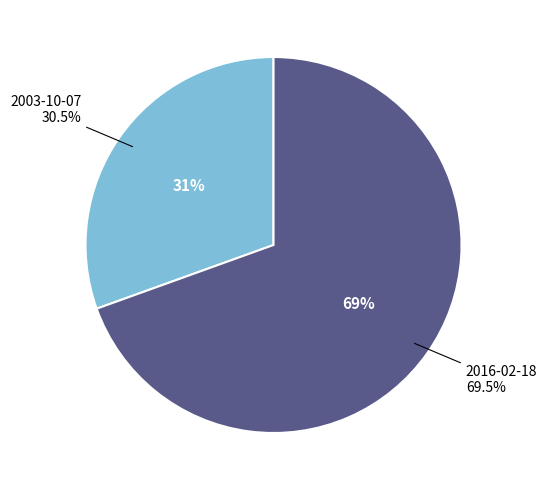

What is the ratio of the value at 2003-10-07 to the value at 2016-02-18?

0.4